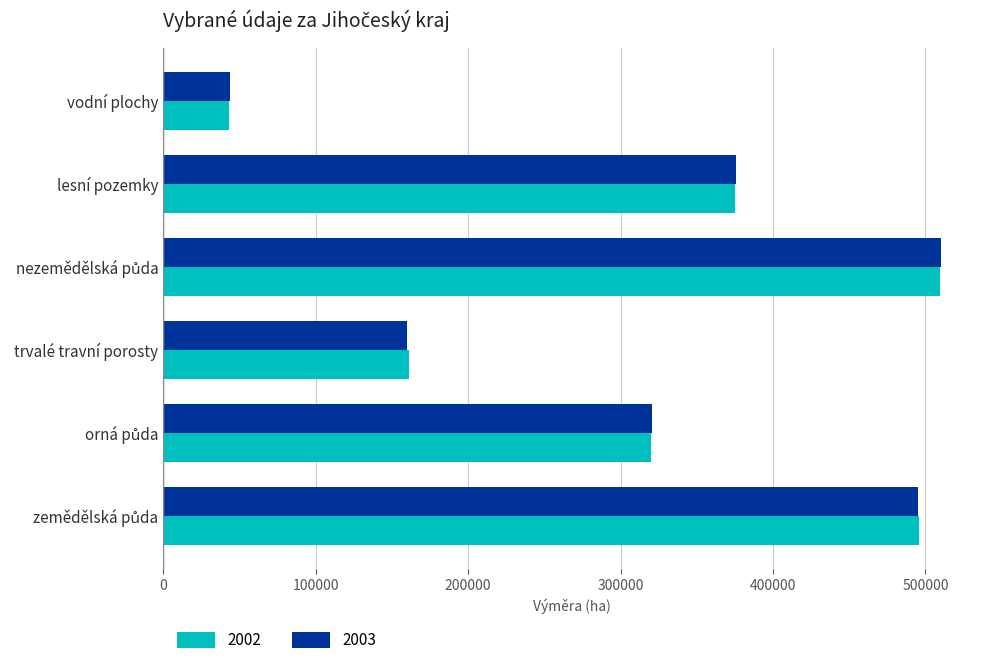

What is the difference between the maximum and minimum values in the 2002 series?

466377.0